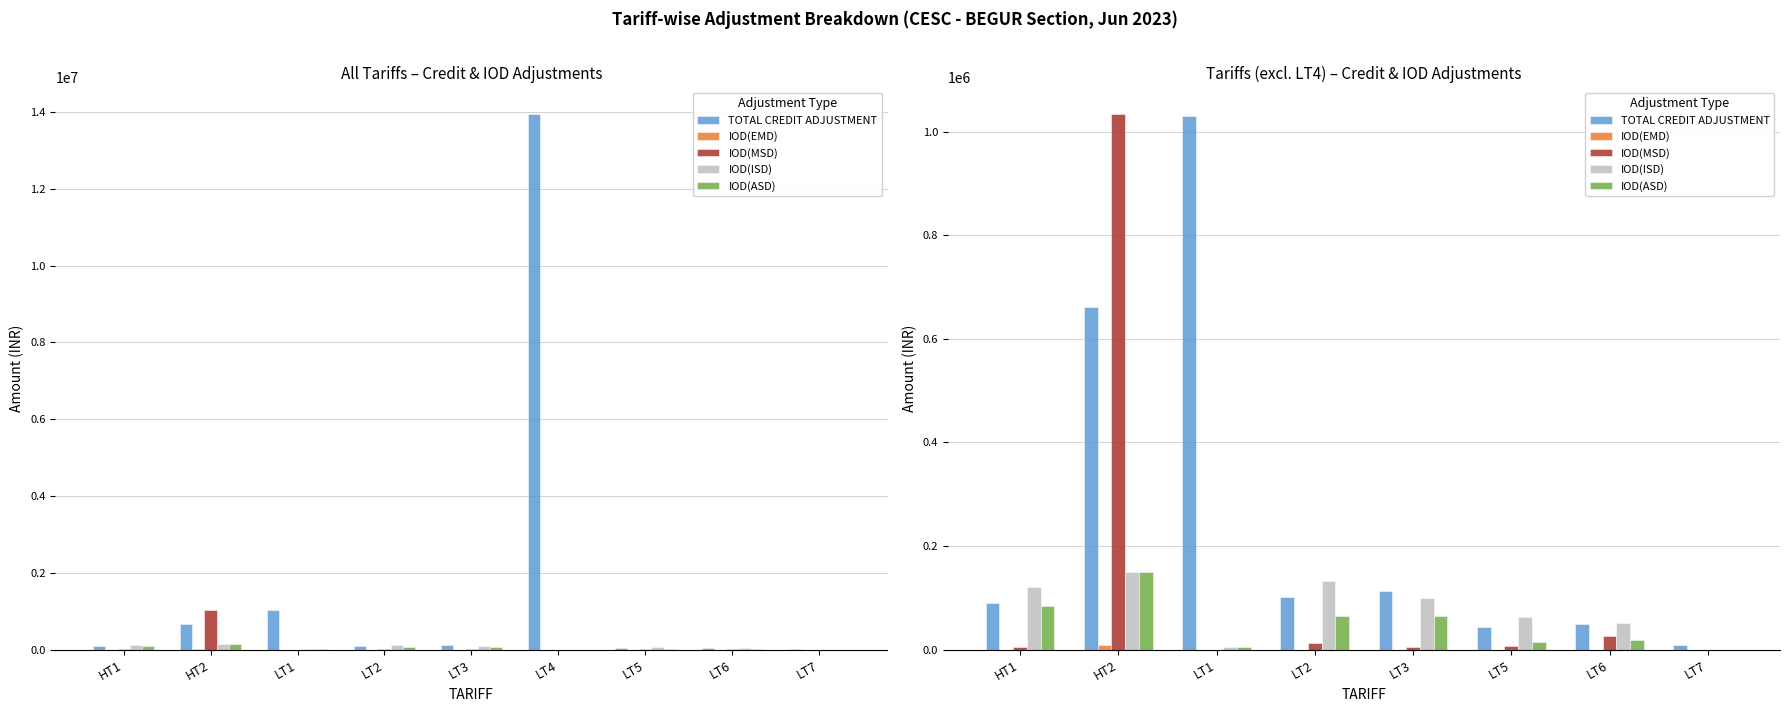

Reading left to right, what are all the values shown in this chart?

TOTAL CREDIT ADJUSTMENT: 90205.0	662242.0	1030262.9	102199.0	112919.8	44613.0	49257.0	9460.0
IOD(EMD): 0.0	9069.0	0.0	34.7	0.0	0.0	0.0	0.0
IOD(MSD): 5992.5	1034485.6	0.0	13445.0	5789.8	6486.0	26584.2	0.0
IOD(ISD): 121337.5	149924.8	5088.3	132526.6	100229.3	62775.7	51433.7	0.0
IOD(ASD): 83715.2	149924.8	5088.3	64490.3	64402.4	15497.2	18831.7	0.0